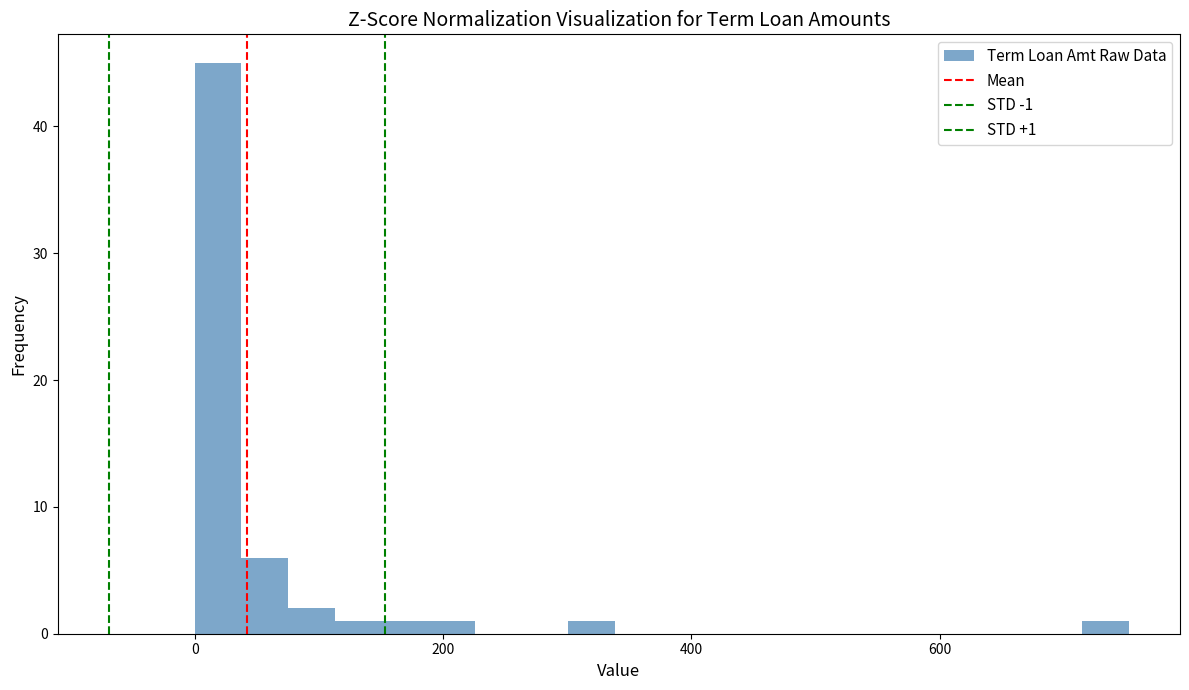

Around what value on the x-axis is the tallest bar? Give the approximate position of its centre, as read against the axis.

20